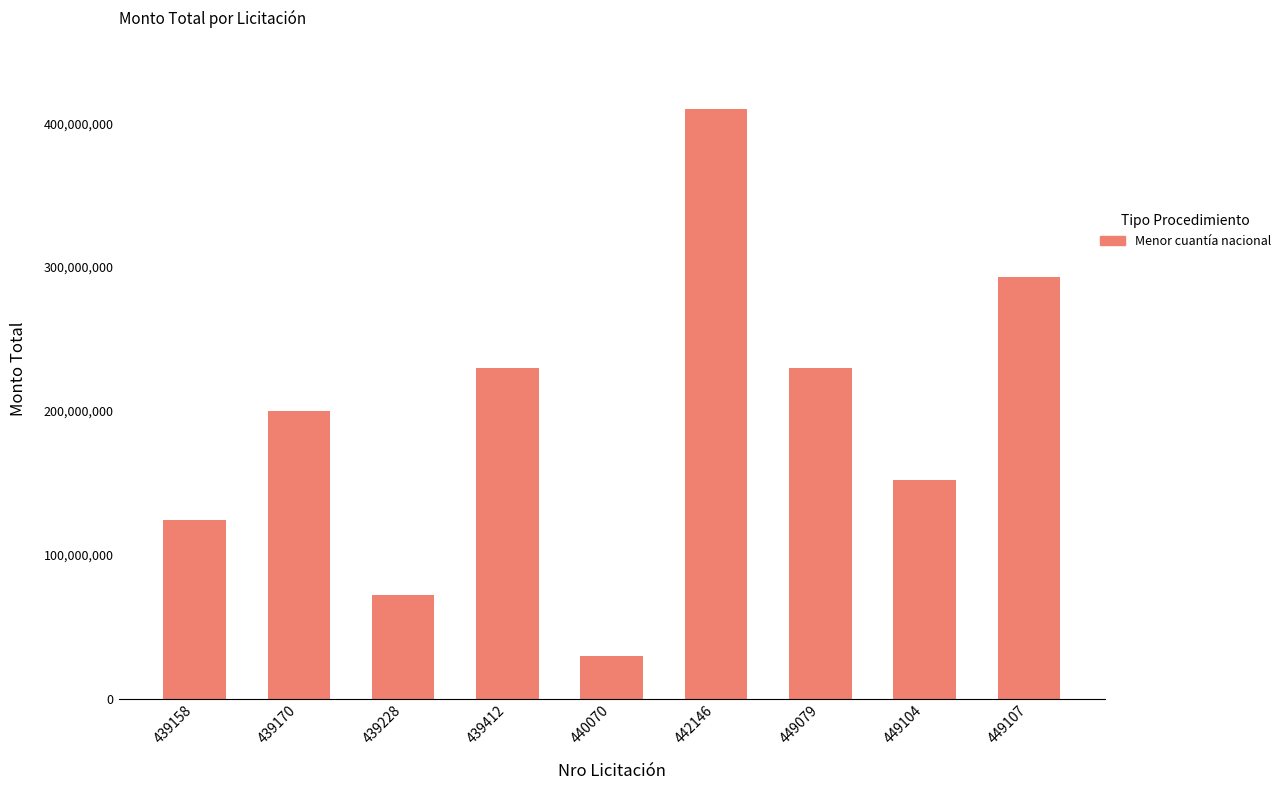

How many distinct data groups are displayed?

1